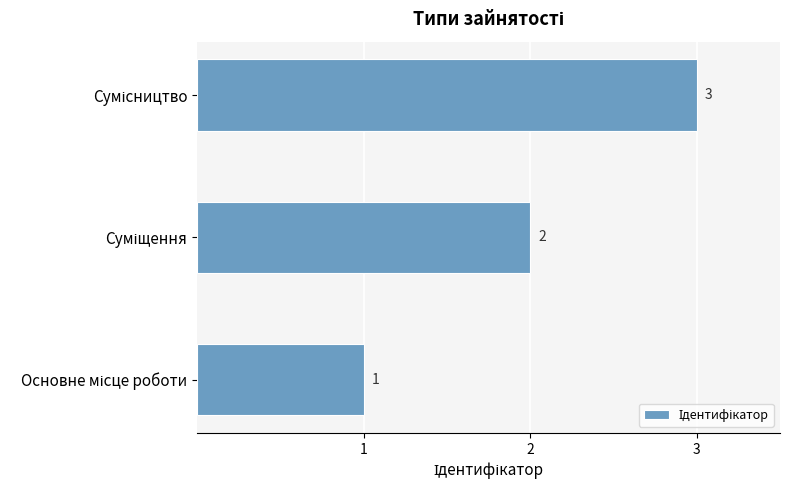

What is the sum of all values?

6